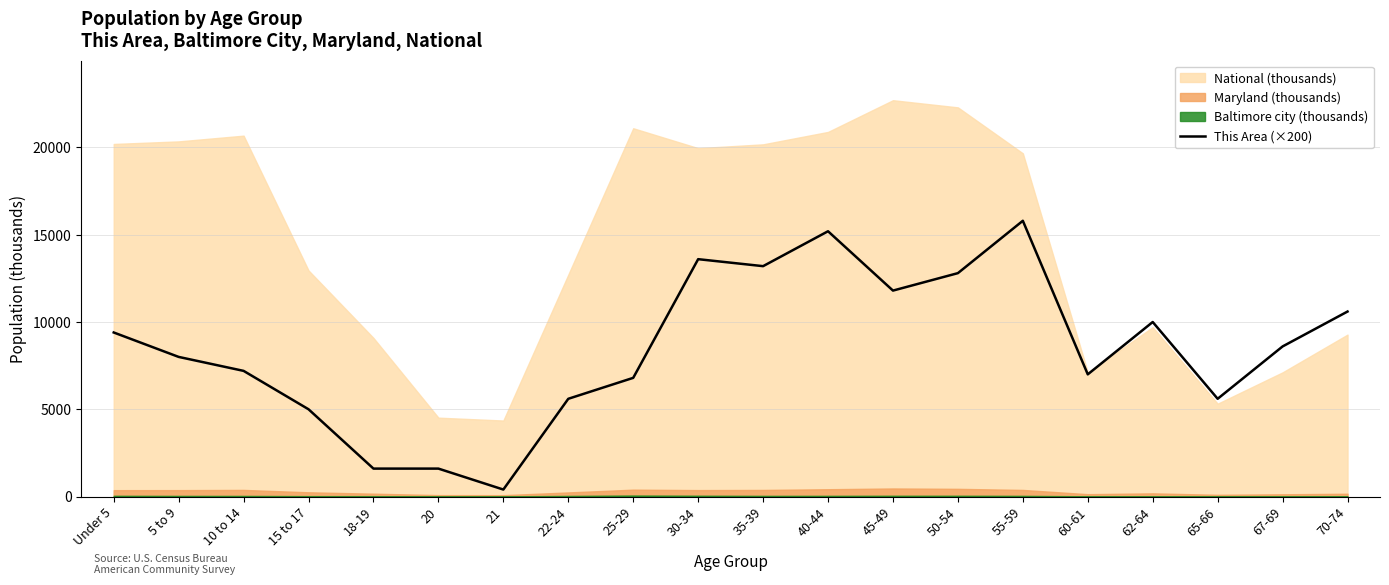

What is the smallest value displayed?

400